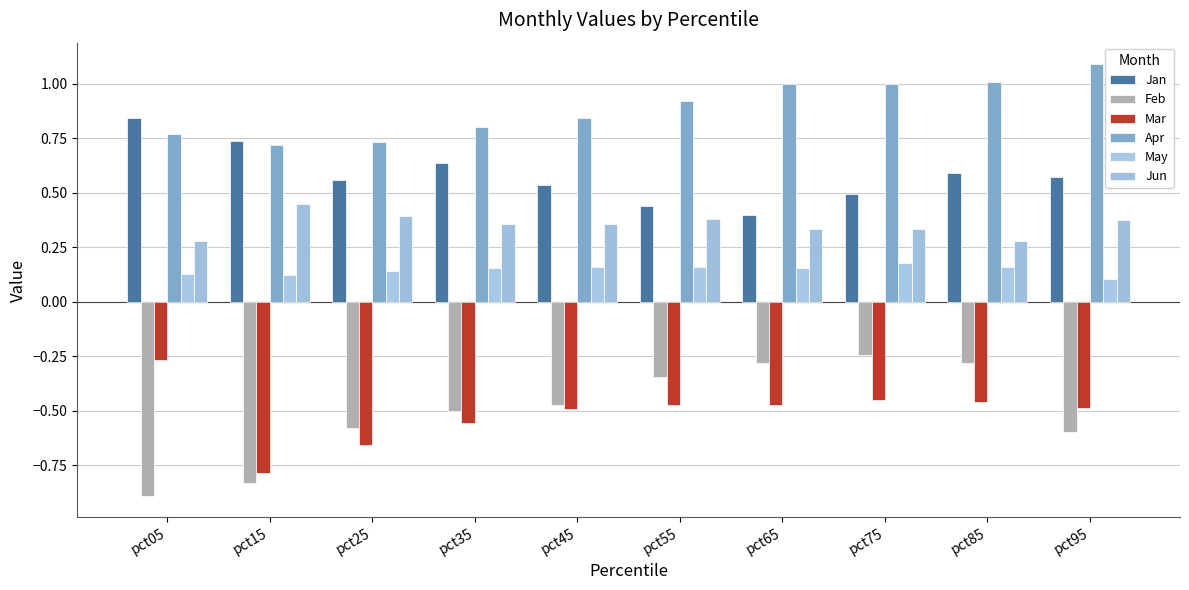

List the labels in order of Jan value, smallest first.

pct65, pct55, pct75, pct45, pct25, pct95, pct85, pct35, pct15, pct05